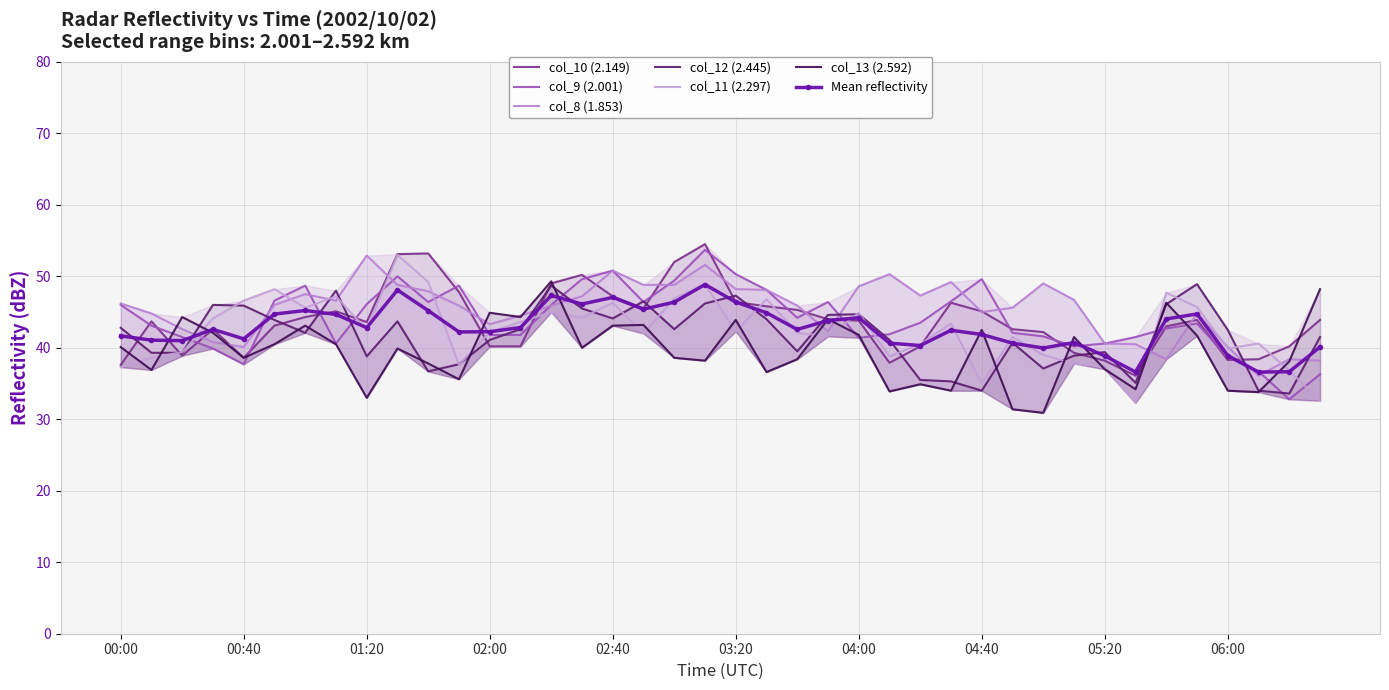

How many intersections are there between col_9 (2.001) and col_8 (1.853)?

15